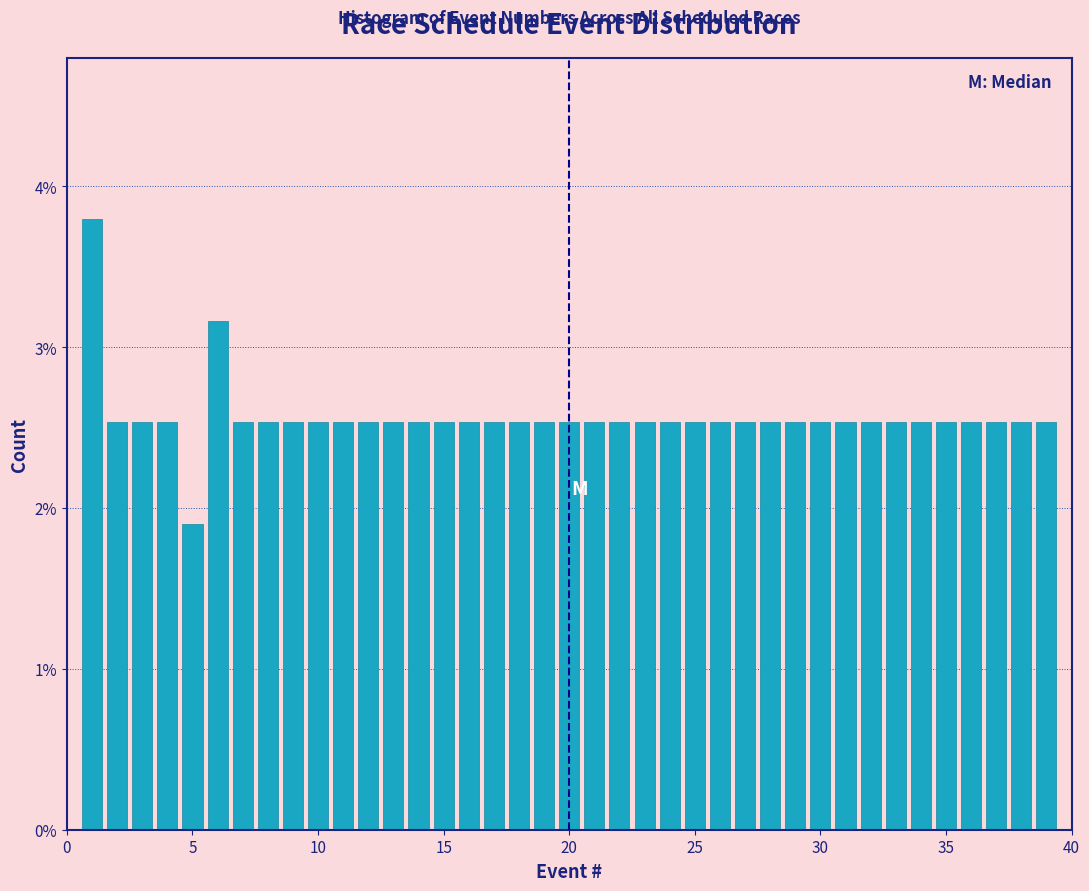

Read against the x-axis, roughly where is the centre of the tallest bar?

1.0